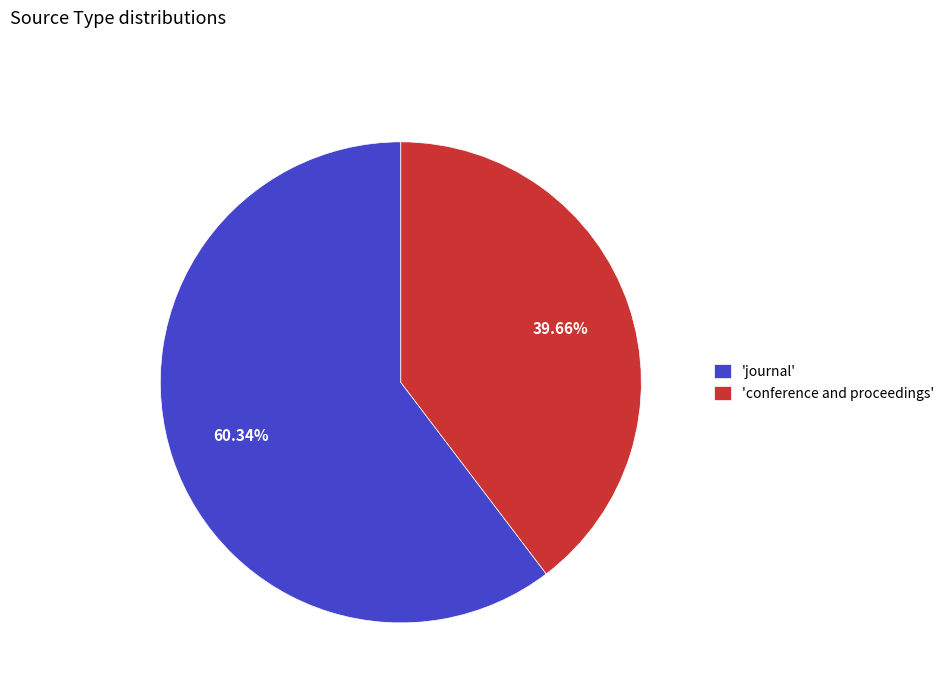

Combined, do 'conference and proceedings' and 'journal' account for over 50%?

Yes